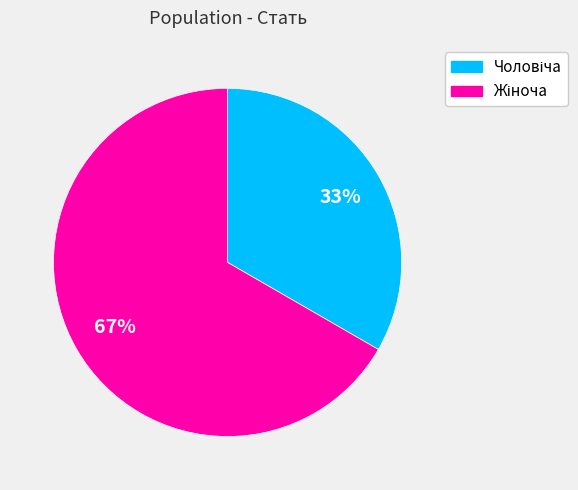

How many segments does this pie chart have?

2